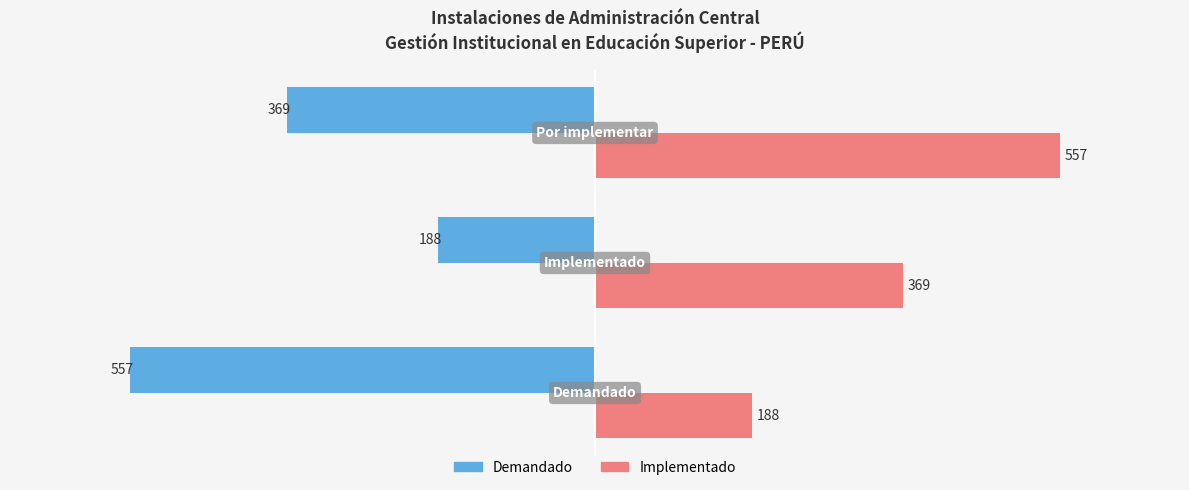

At which label does Demandado reach its minimum?

Demandado